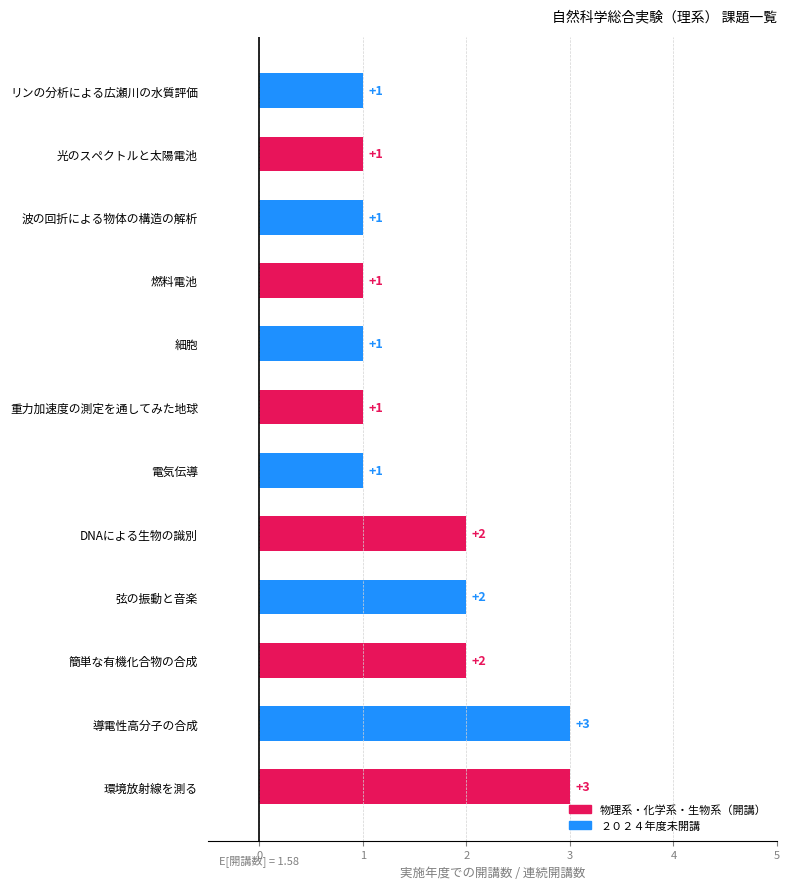

What is the sum of the values at 環境放射線を測る and 導電性高分子の合成?

6